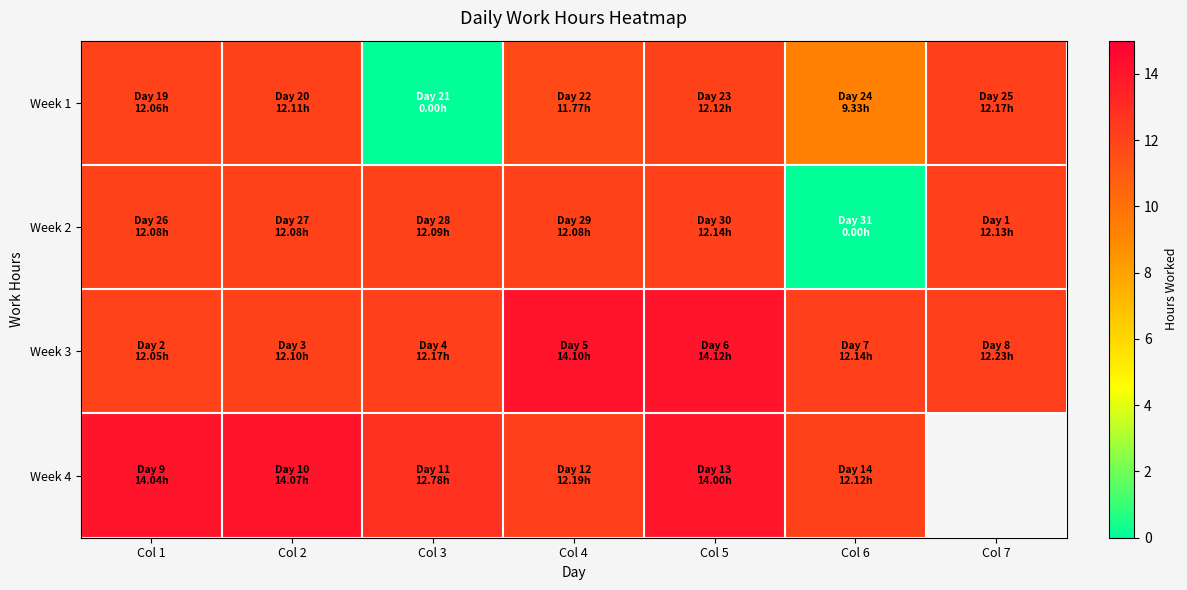

What is the maximum value shown in the chart?

14.1